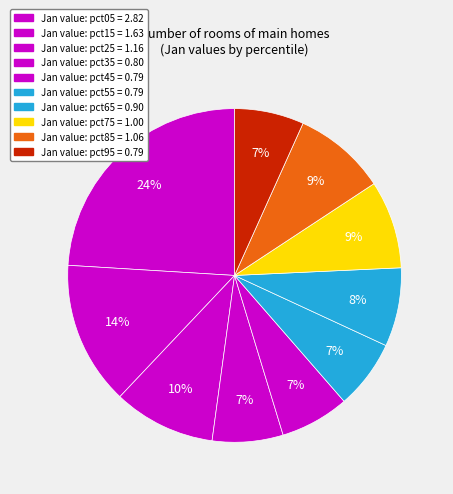

How many slices are in this pie chart?

10